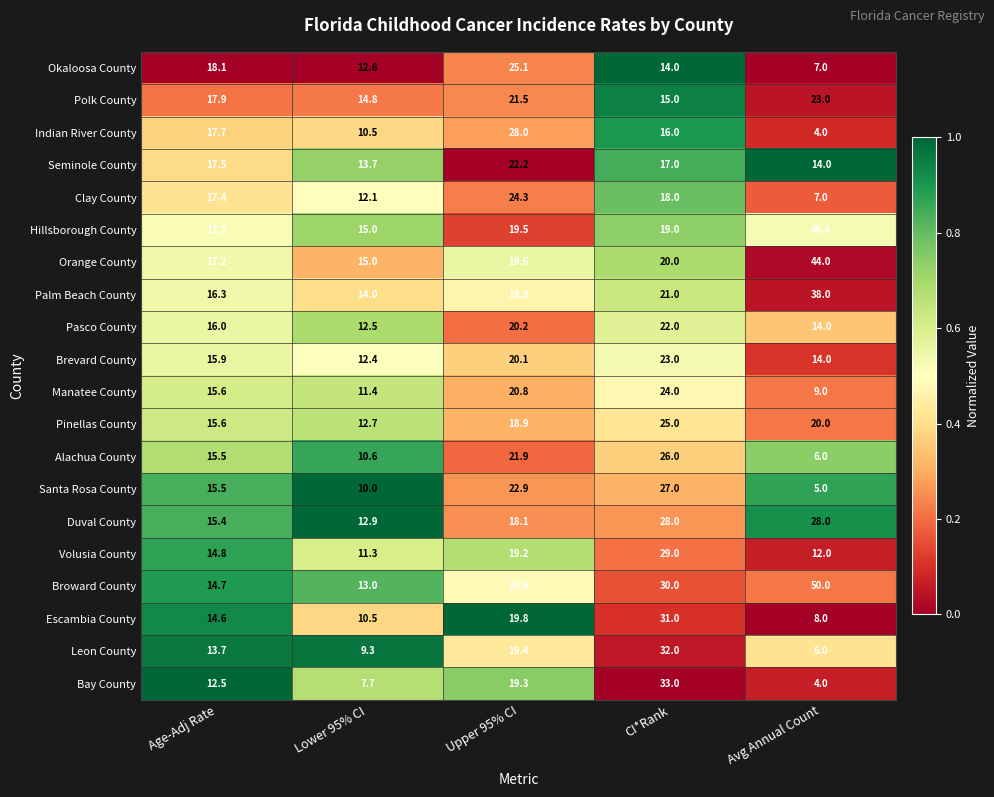

At which category does the chart reach its minimum across all series?

Avg Annual Count